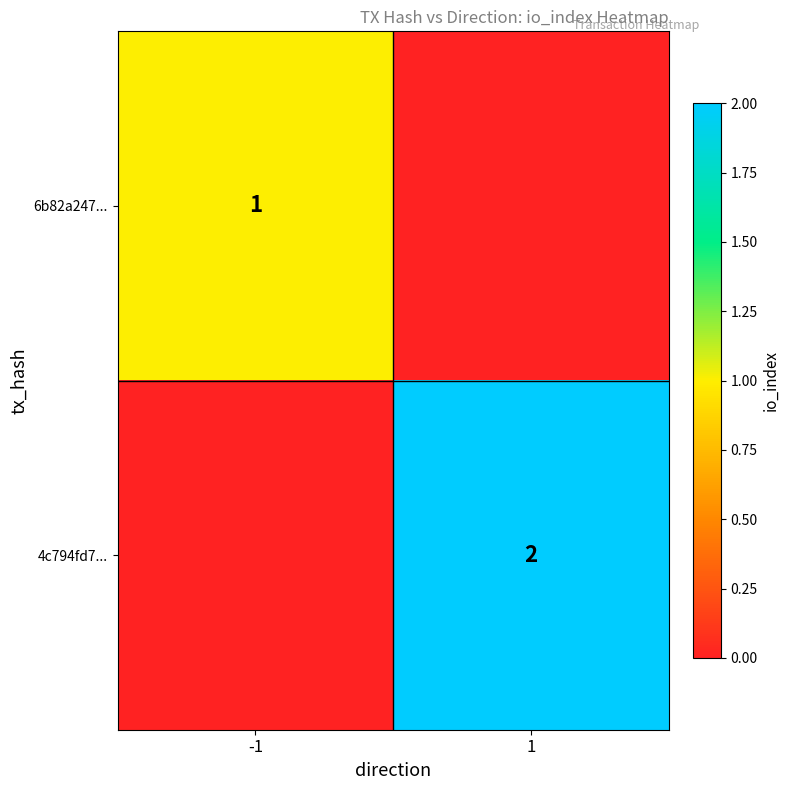

True or false: 4c794fd7... has a value of 2 at 1.

True